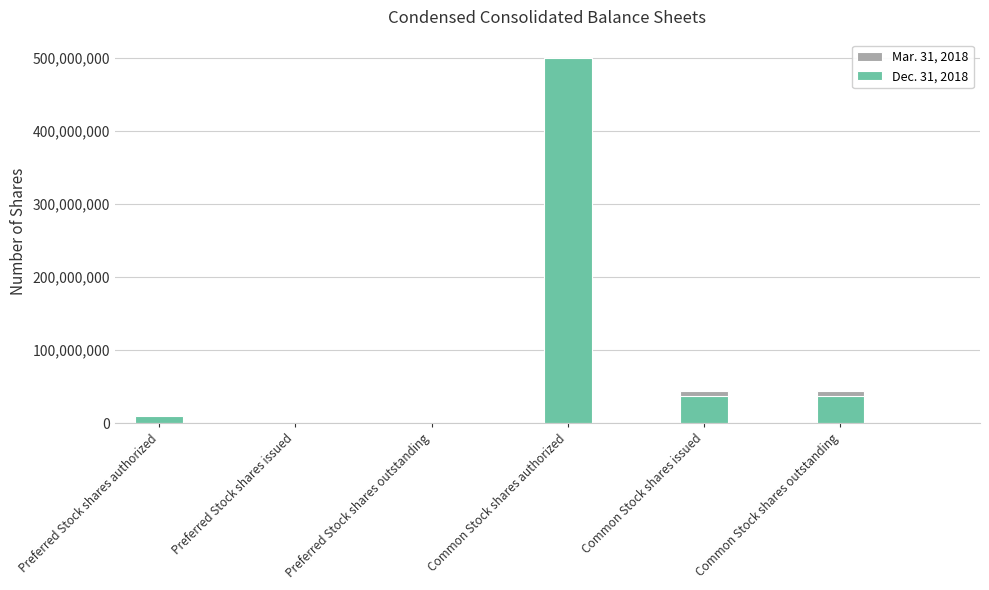

What is the spread (max minus min) of values at Common Stock shares outstanding?

6300000